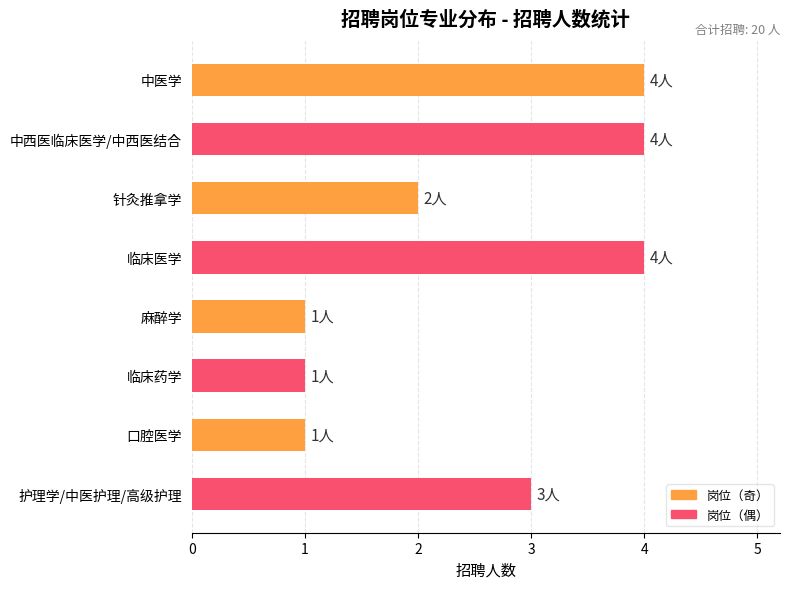

How many data points are less than 3?

4